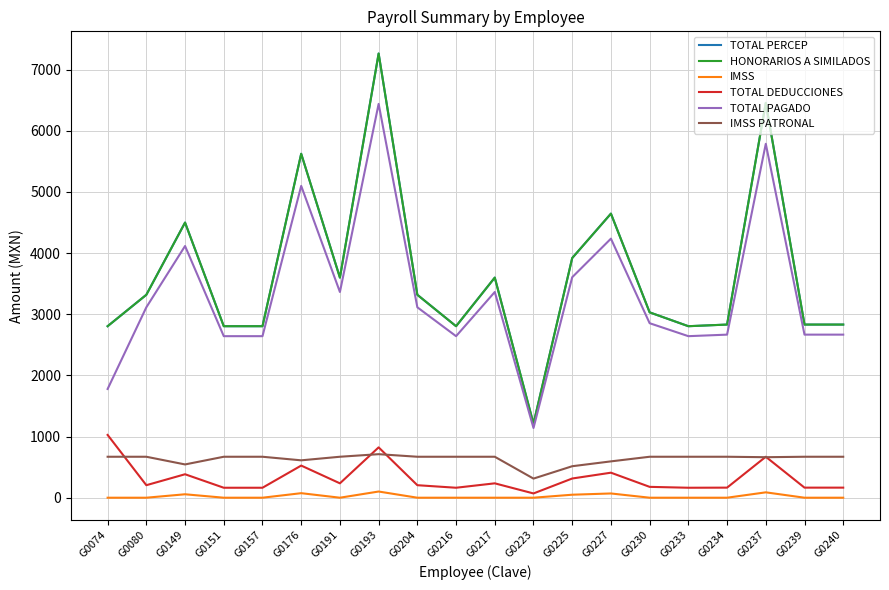

What is the approximate value of TOTAL PAGADO at G0080?

3113.9